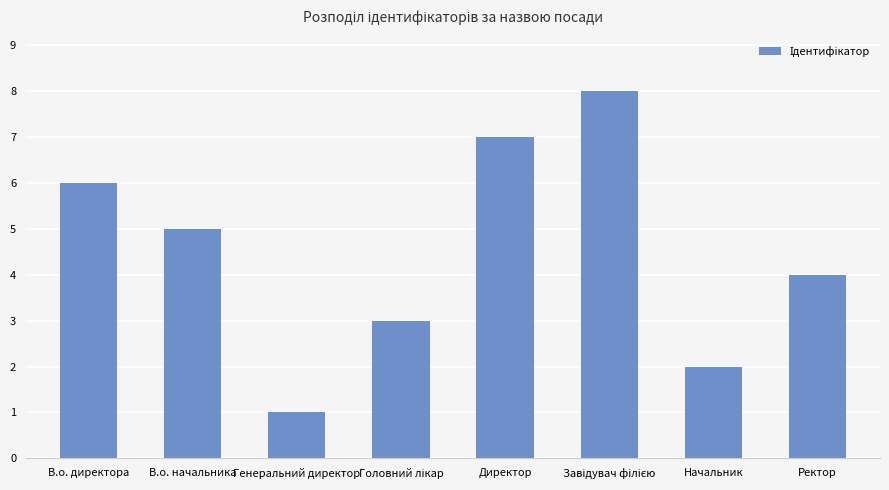

What is the greatest value displayed?

8